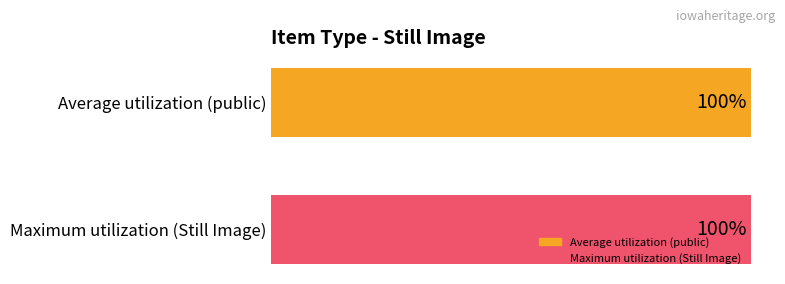

What is the highest value of the public series?

1